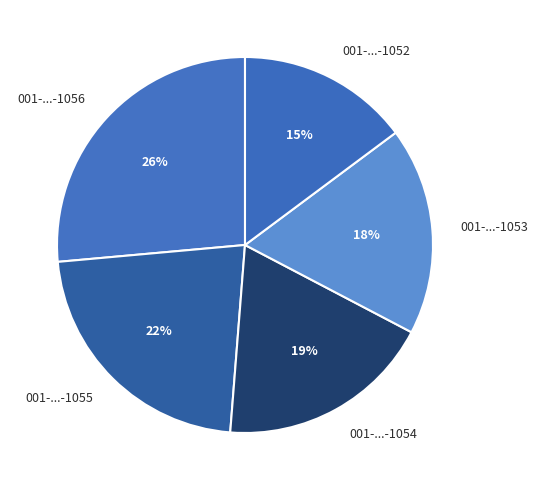

Do 001-...-1052 and 001-...-1056 together represent more than half of the pie?

No